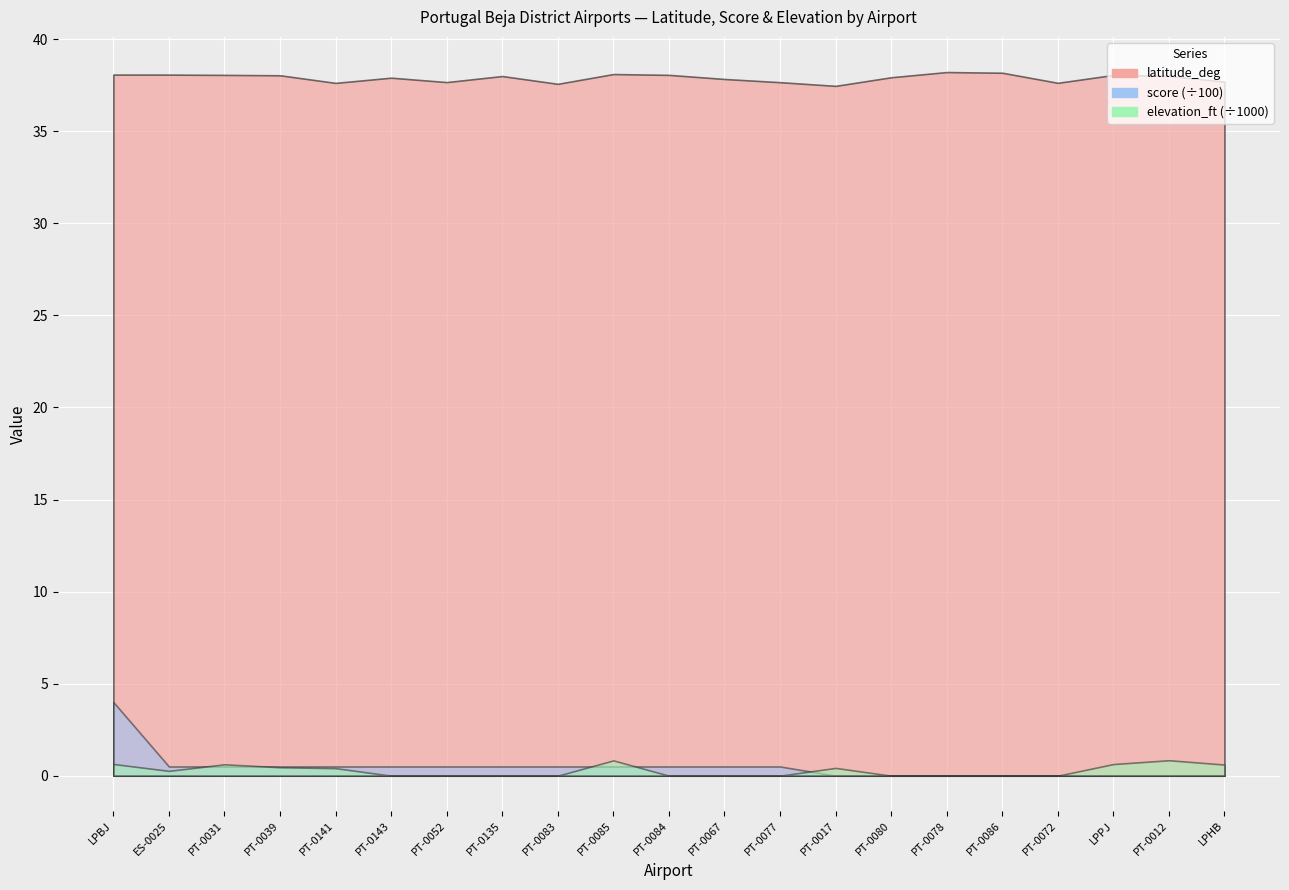

The value of latitude_deg at PT-0031 is 58.7. True or false?

False